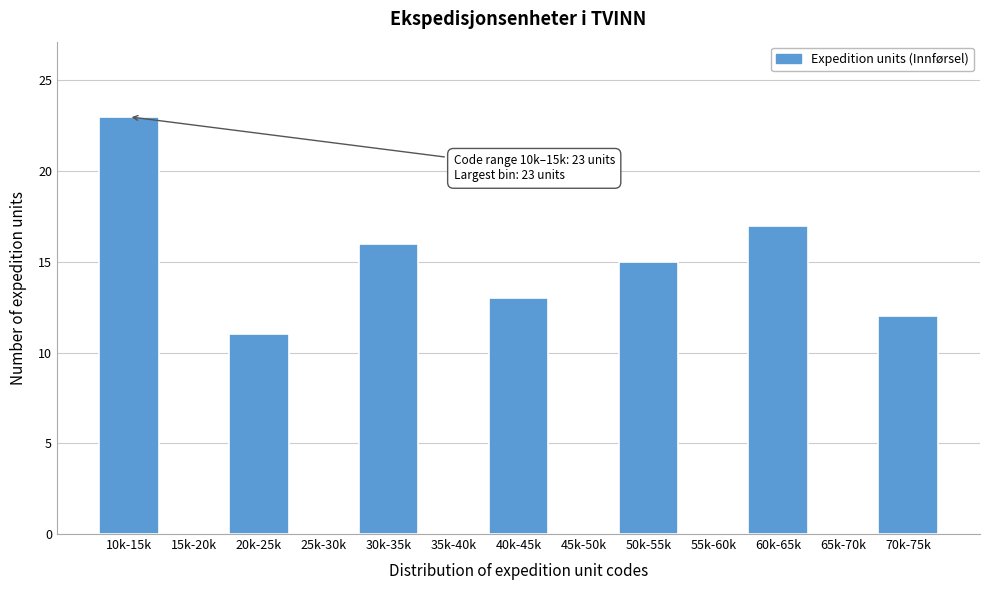

Reading left to right, what are all the values shown in this chart?

10k-15k=23	15k-20k=0	20k-25k=11	25k-30k=0	30k-35k=16	35k-40k=0	40k-45k=13	45k-50k=0	50k-55k=15	55k-60k=0	60k-65k=17	65k-70k=0	70k-75k=12